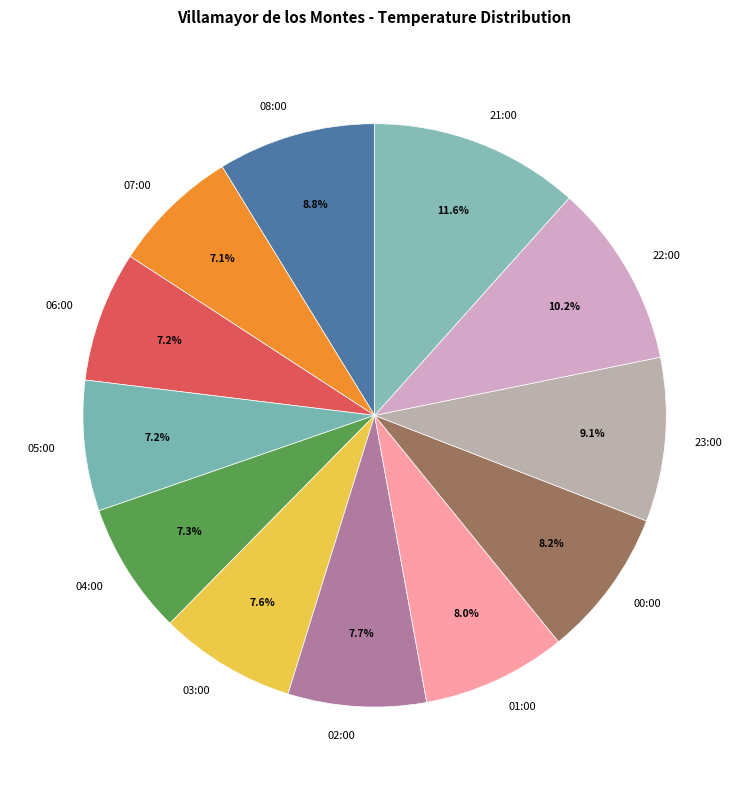

To the nearest percent, what is the difference between the 03:00 and 21:00 slice percentages?

4%